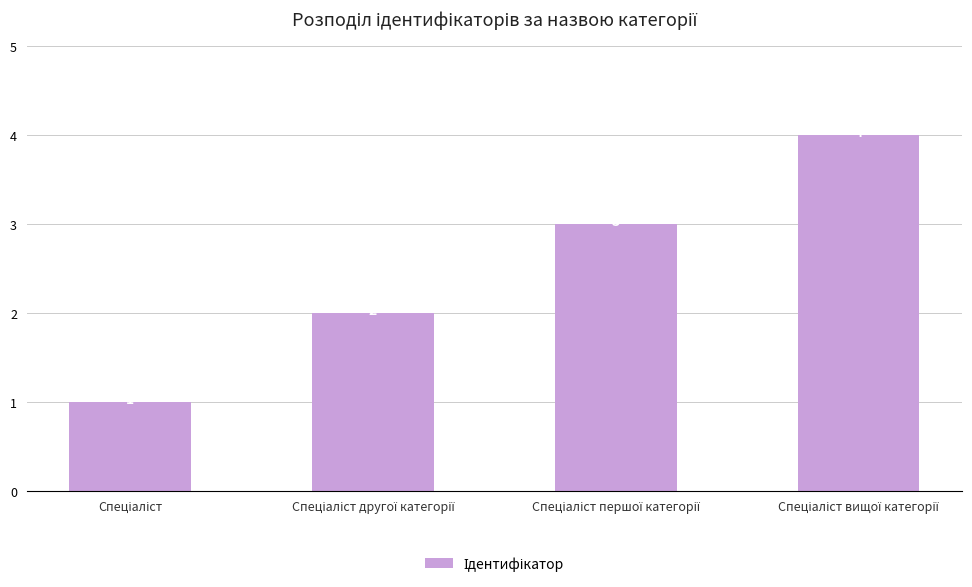

What is the maximum value shown in the chart?

4